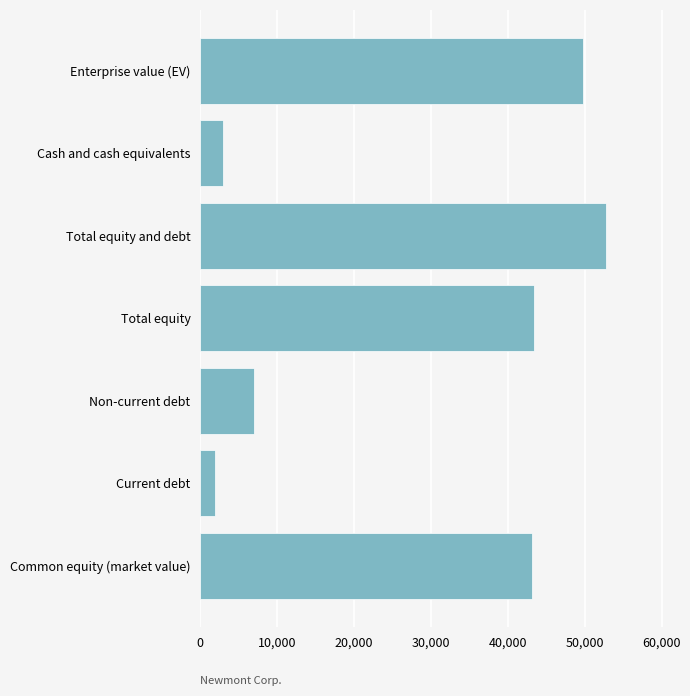

How many data points does each series have?

7